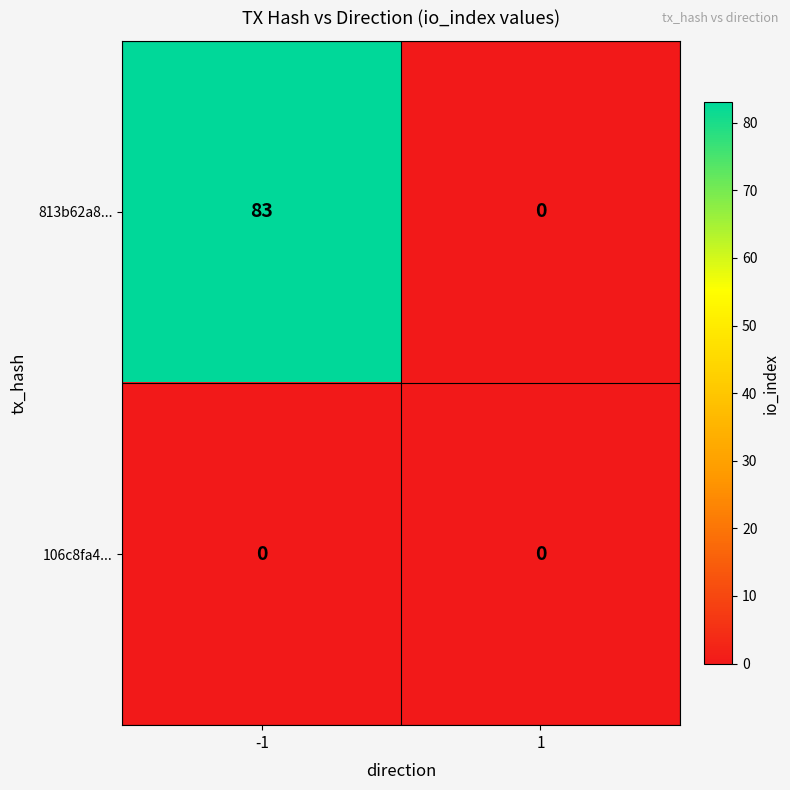

Rank the series by their average value, from lowest to highest.

106c8fa4..., 813b62a8...